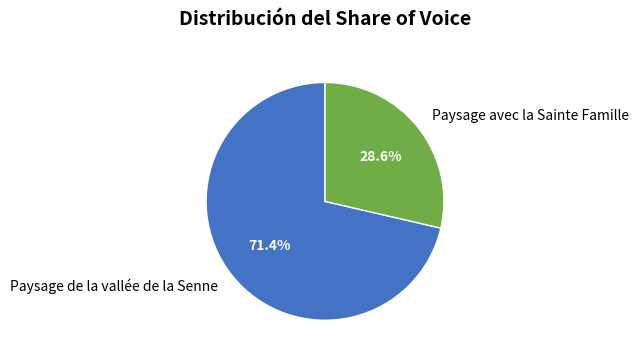

What percentage is the Paysage avec la Sainte Famille slice, to the nearest percent?

29%